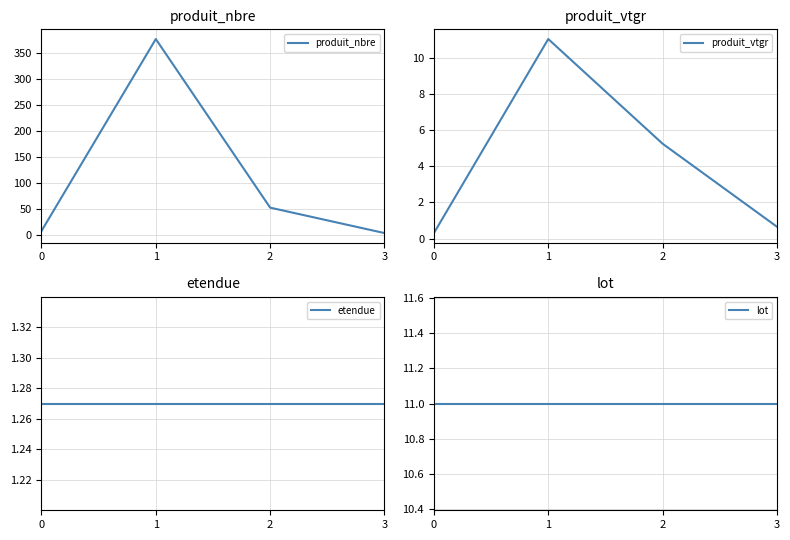

After their last crossing, which series has the higher values: produit_vtgr or lot?

lot